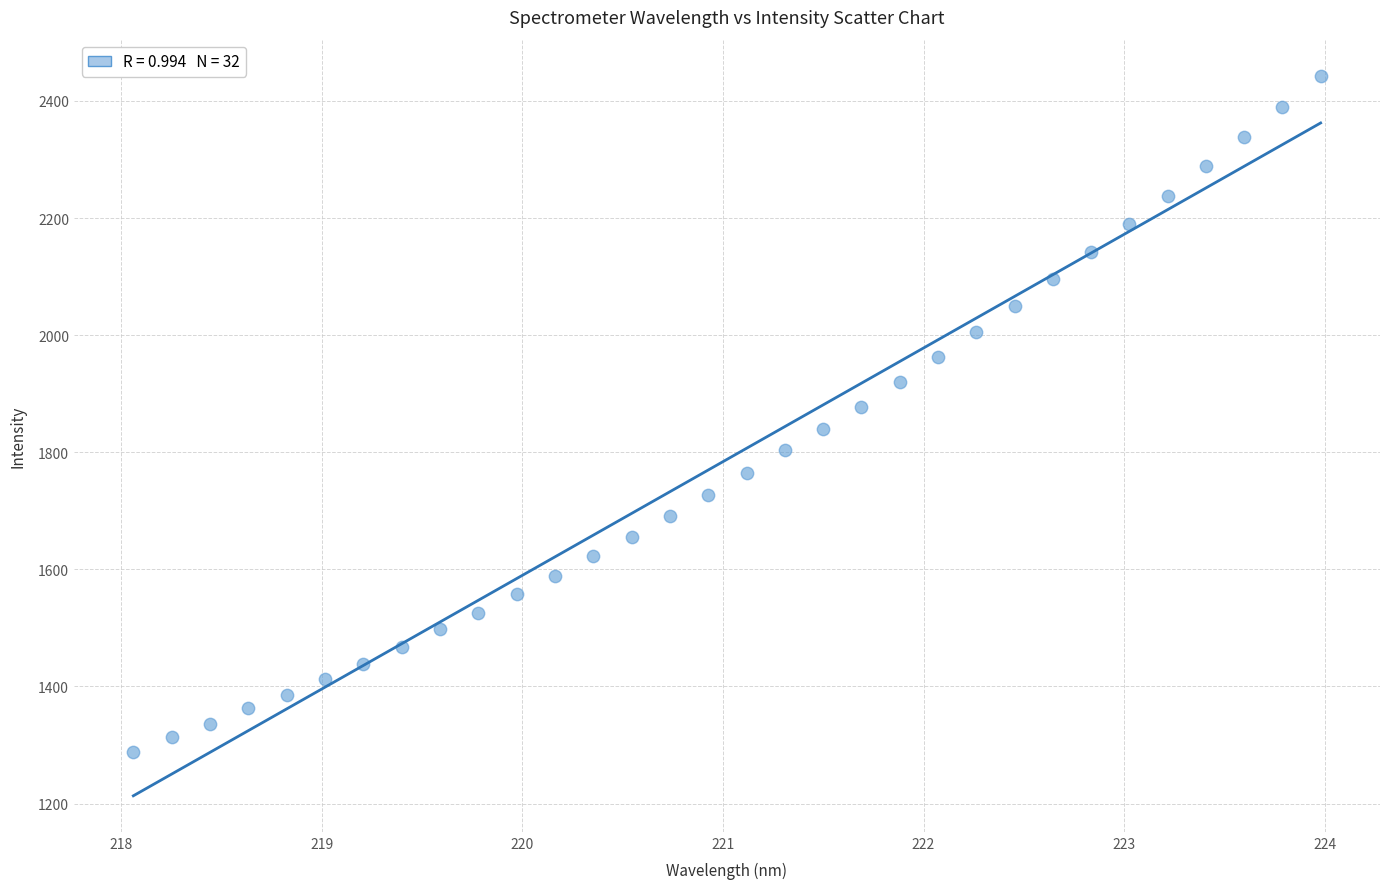

What is the range of Y values (max minus min)?

1154.4